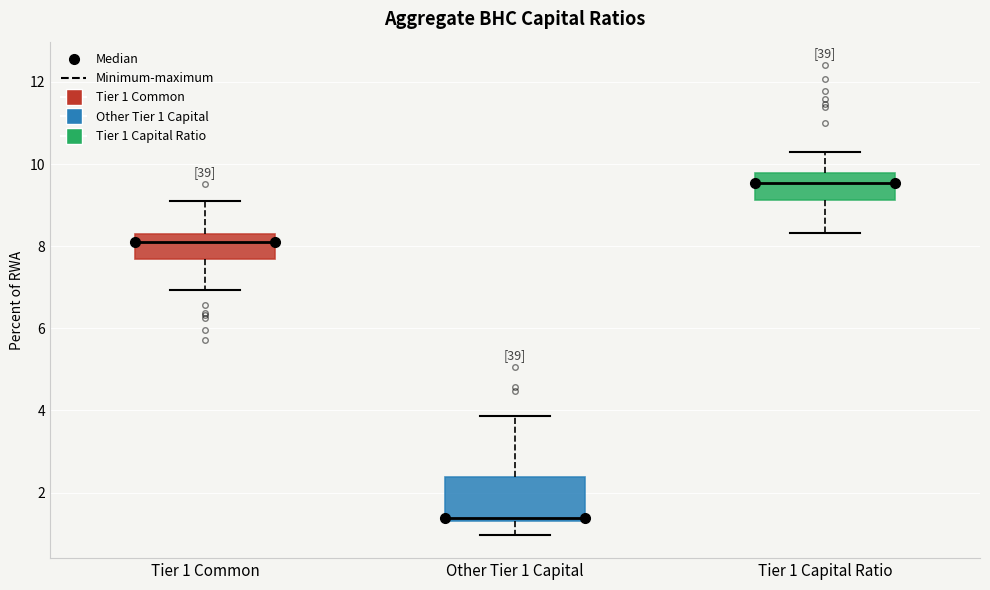

Reading left to right, transcribe this box plot: for each box, give where its median line is, the range the box spans, and where its two whiskers end, as read against the y-axis. The values are not printed on the chart, so give them approximately, as read against the axis.

Tier 1 Common: median 8.0, box 7.6 to 8.2, whiskers 7.0 to 9.0
Other Tier 1 Capital: median 1.4 (just above the box's lower edge), box 1.4 to 2.4, whiskers 1.0 to 3.8
Tier 1 Capital Ratio: median 9.6, box 9.2 to 9.8, whiskers 8.4 to 10.2